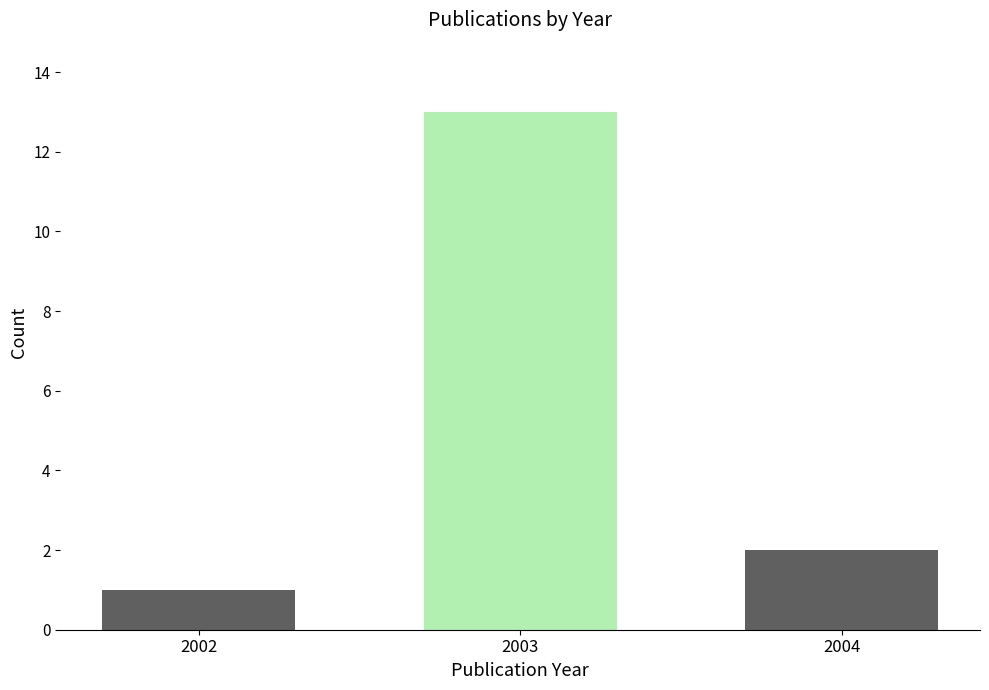

At which category does the chart reach its peak across all series?

2003